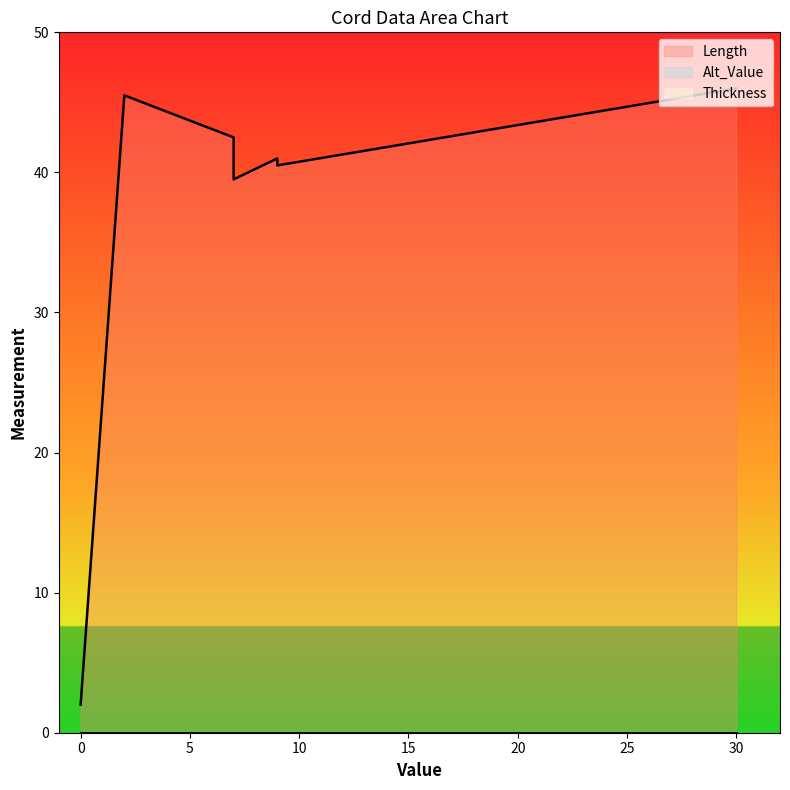

What is the minimum value for Length?

2.0